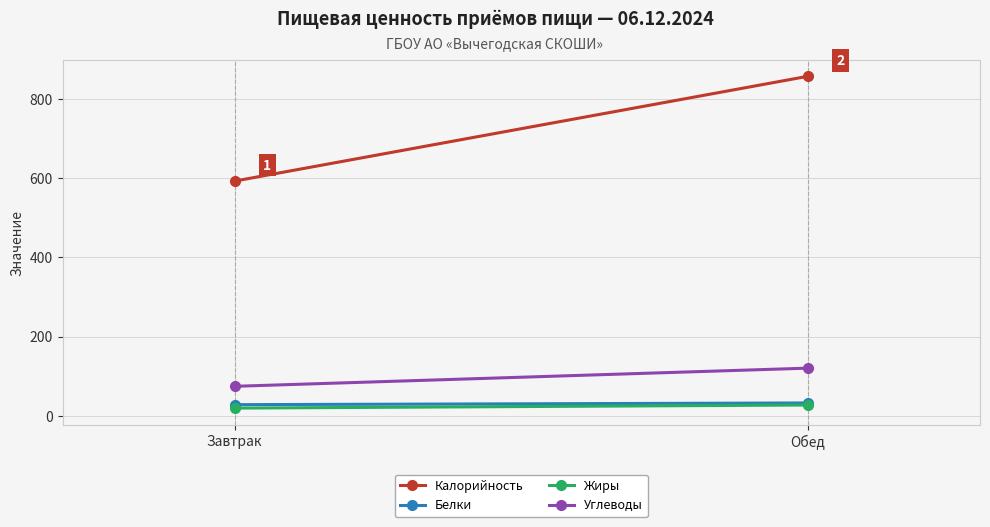

Is it true that Калорийность equals 1055.4 at Завтрак?

False